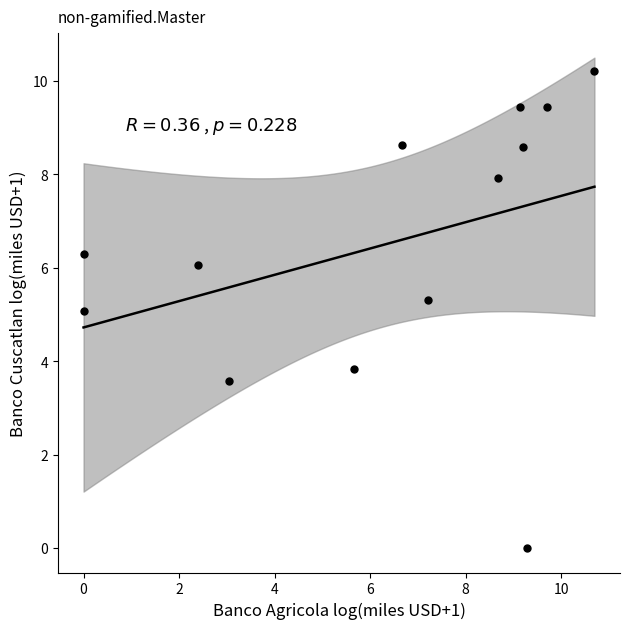

What is the range of Y values (max minus min)?

10.2